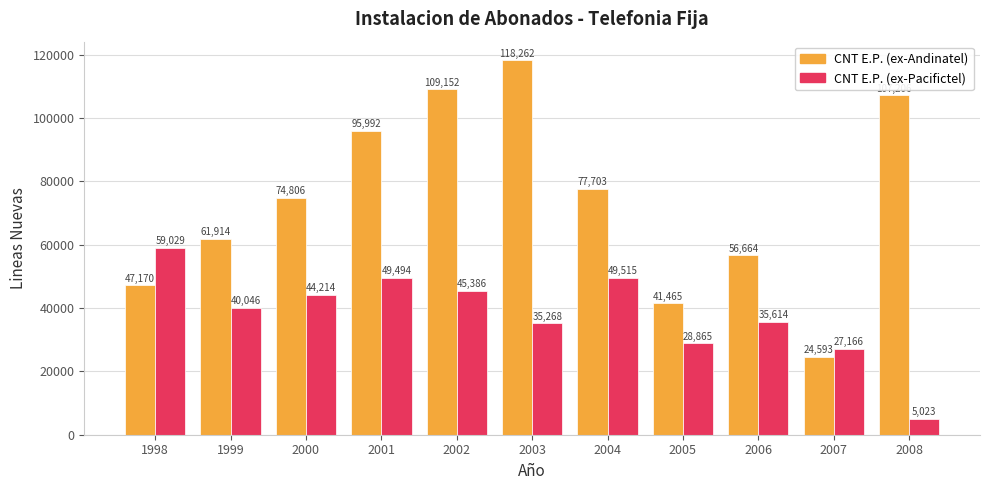

How many bars are there in total?

22